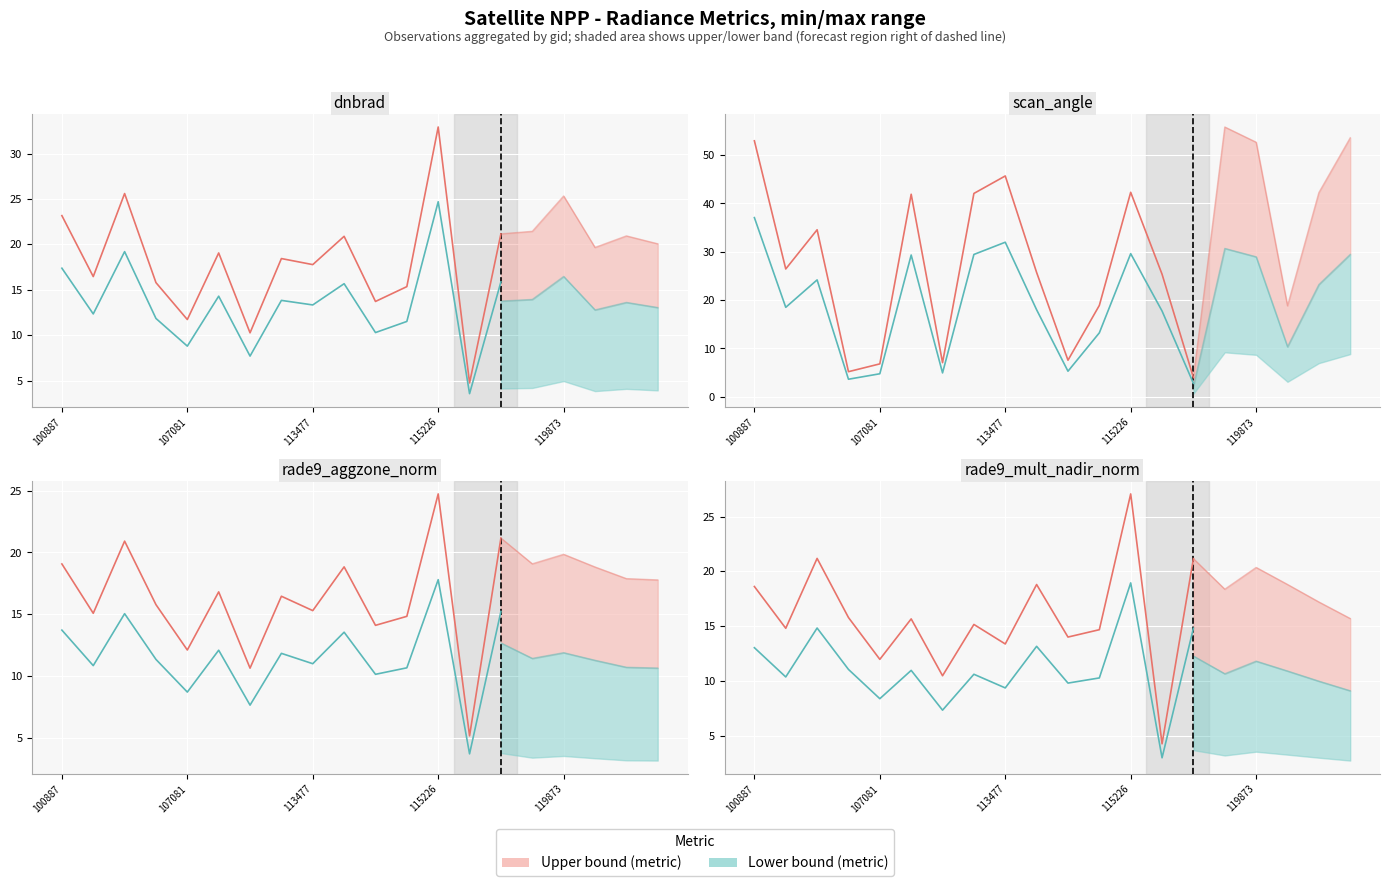

Which series has the largest range (max minus min)?

scan_angle